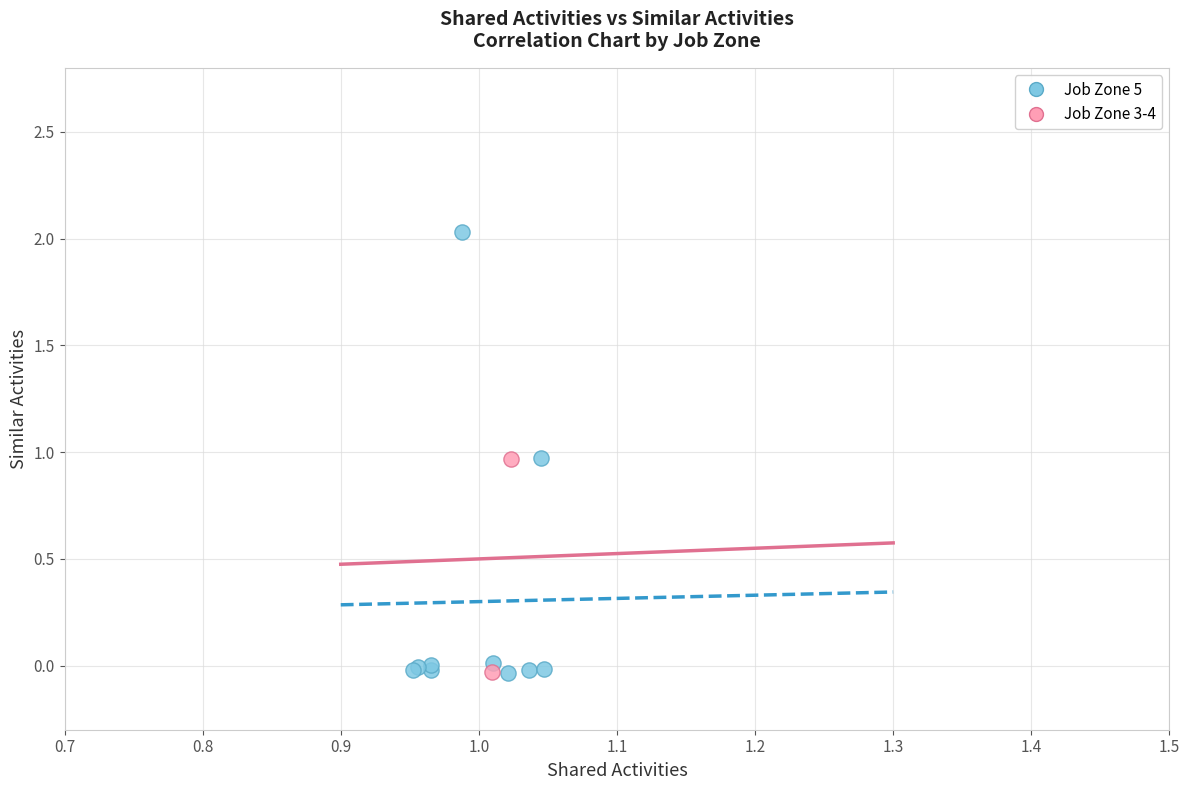

What are all the series names shown in the legend?

Job Zone 5, Job Zone 3-4